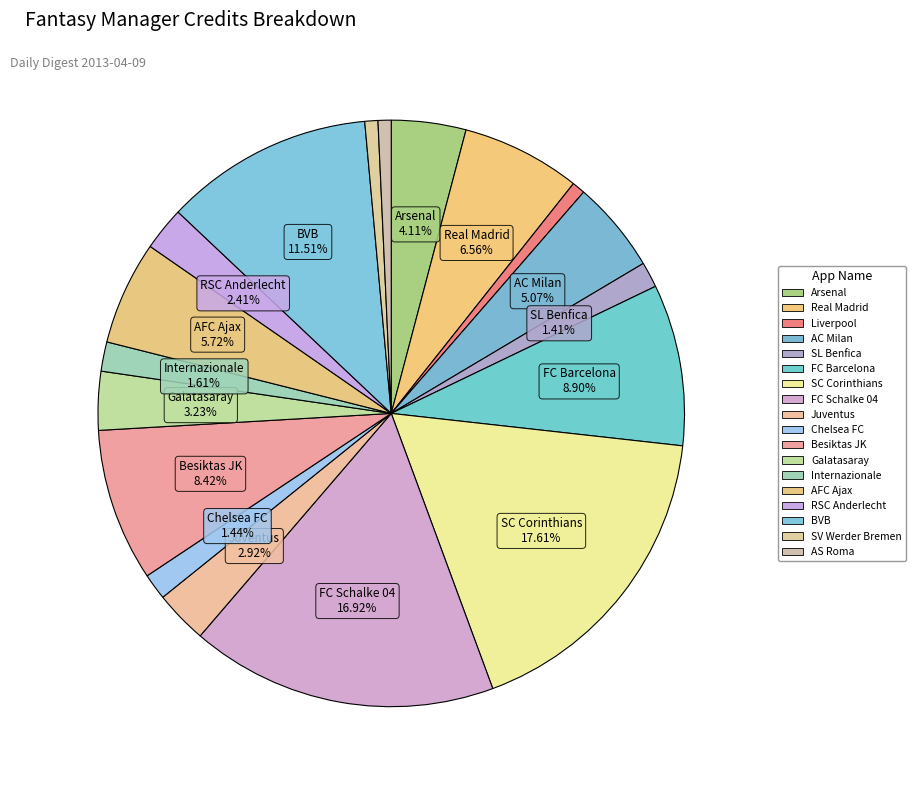

How many segments does this pie chart have?

18